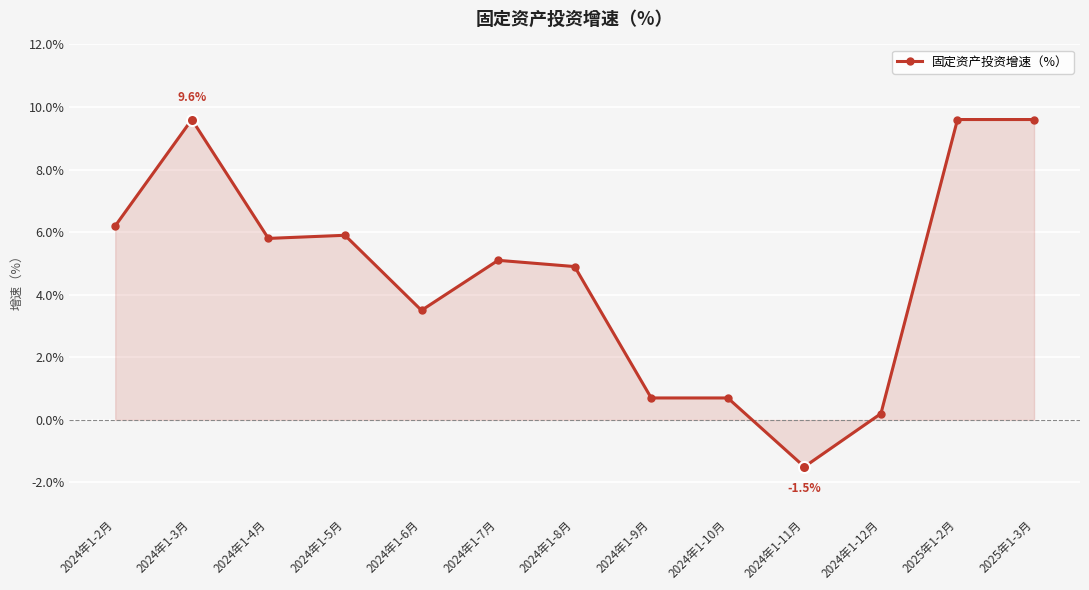

What is the sum of the values at 2024年1-9月 and 2025年1-2月?

10.3